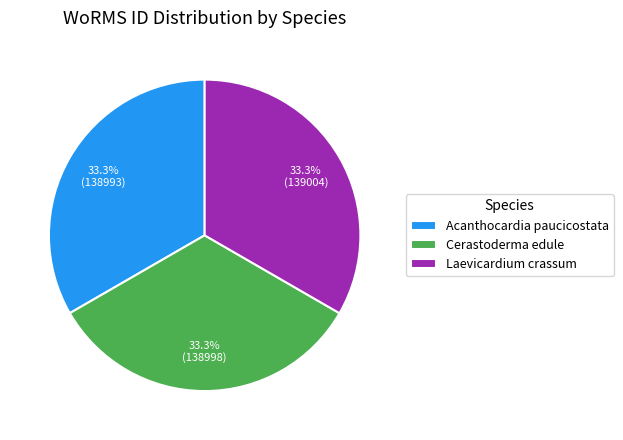

How many slices are in this pie chart?

3